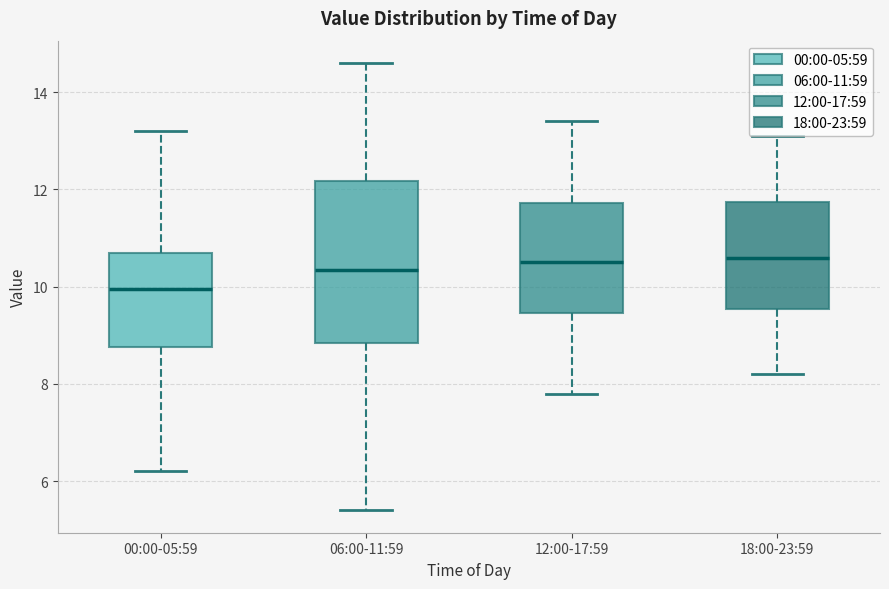

Where does the lower whisker of the box for 00:00-05:59 end on the y-axis? The values are not printed on the chart, so give them approximately, as read against the axis.

6.2